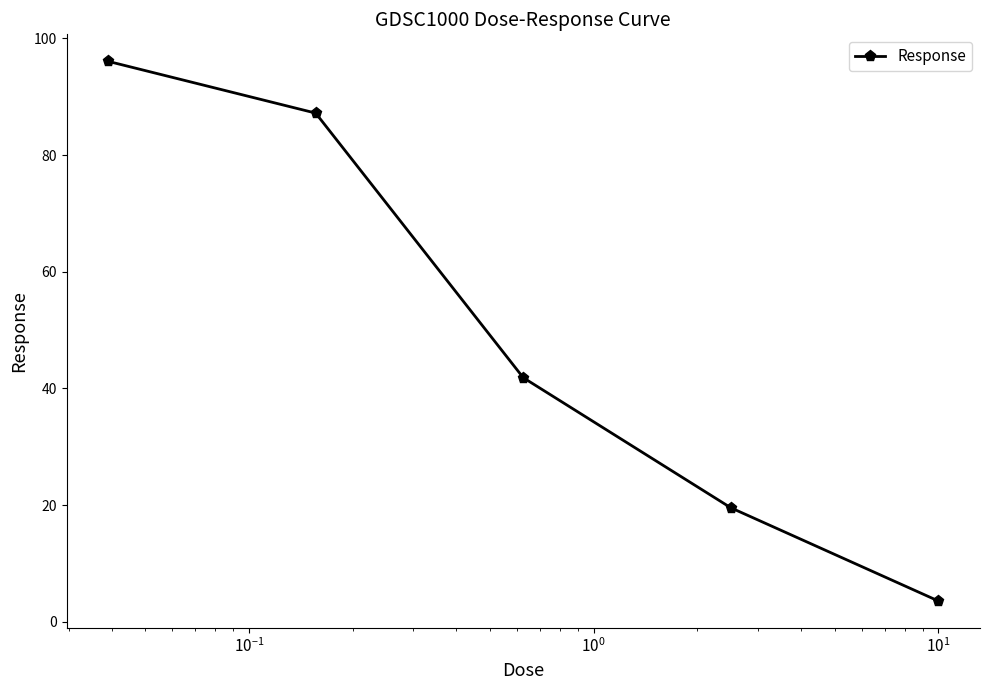

What is the minimum value shown in the chart?

3.6